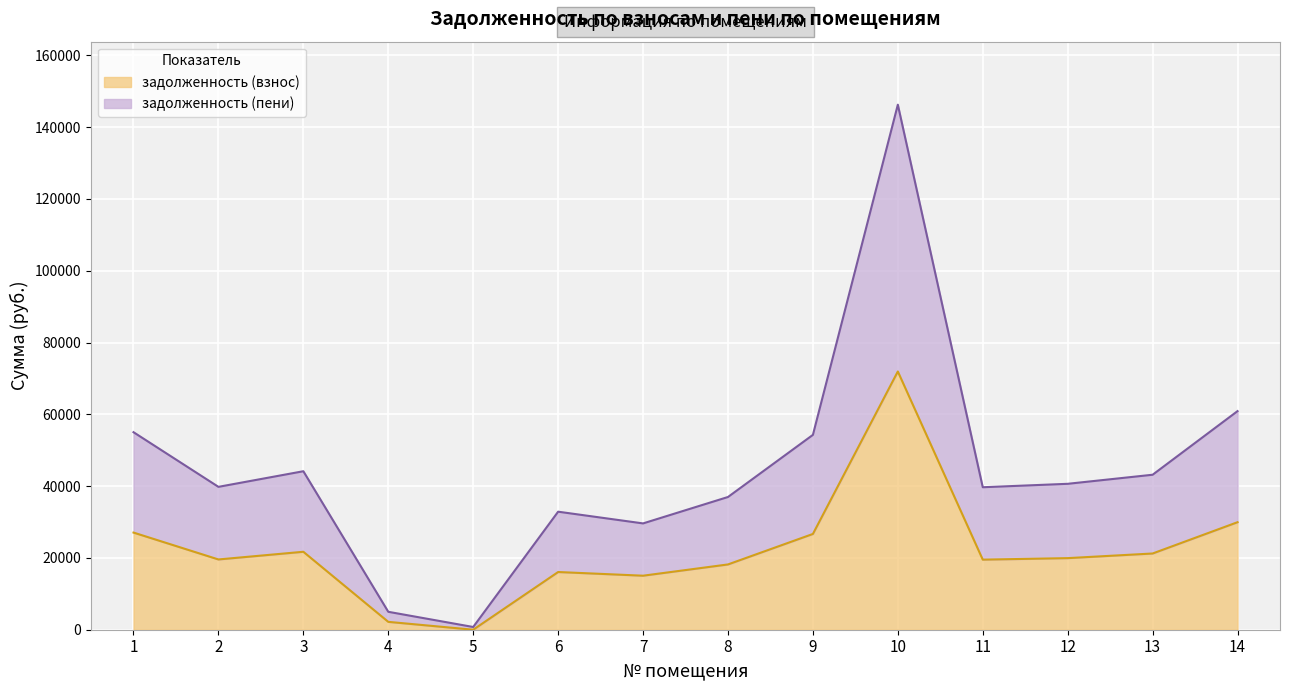

True or false: задолженность (взнос) and задолженность (пени) cross at least once.

False